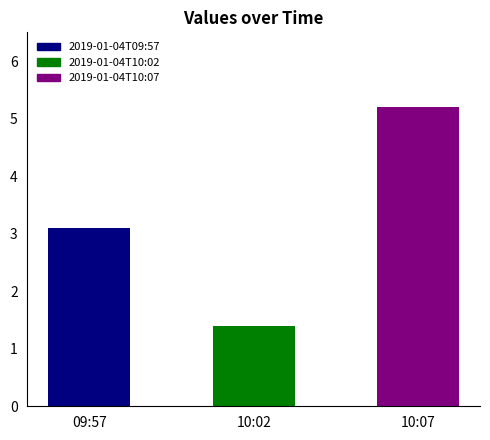

What is the value of the 2nd bar from the left?

1.4